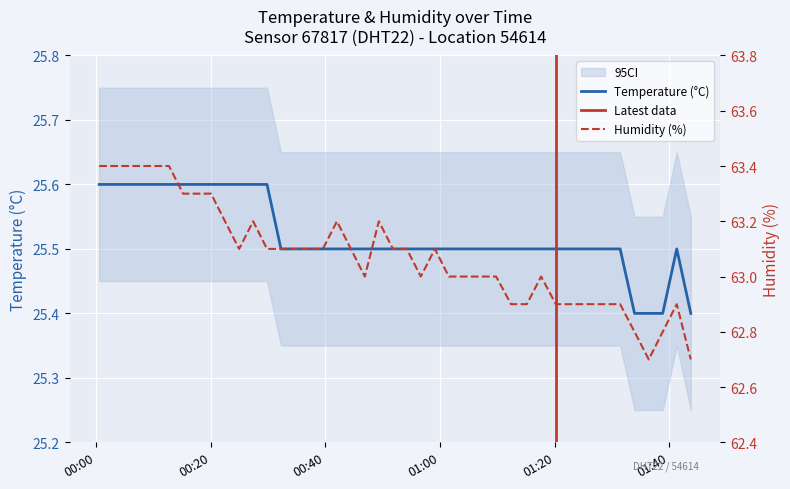

Rank the series by their maximum value, from highest to lowest.

humidity, temperature